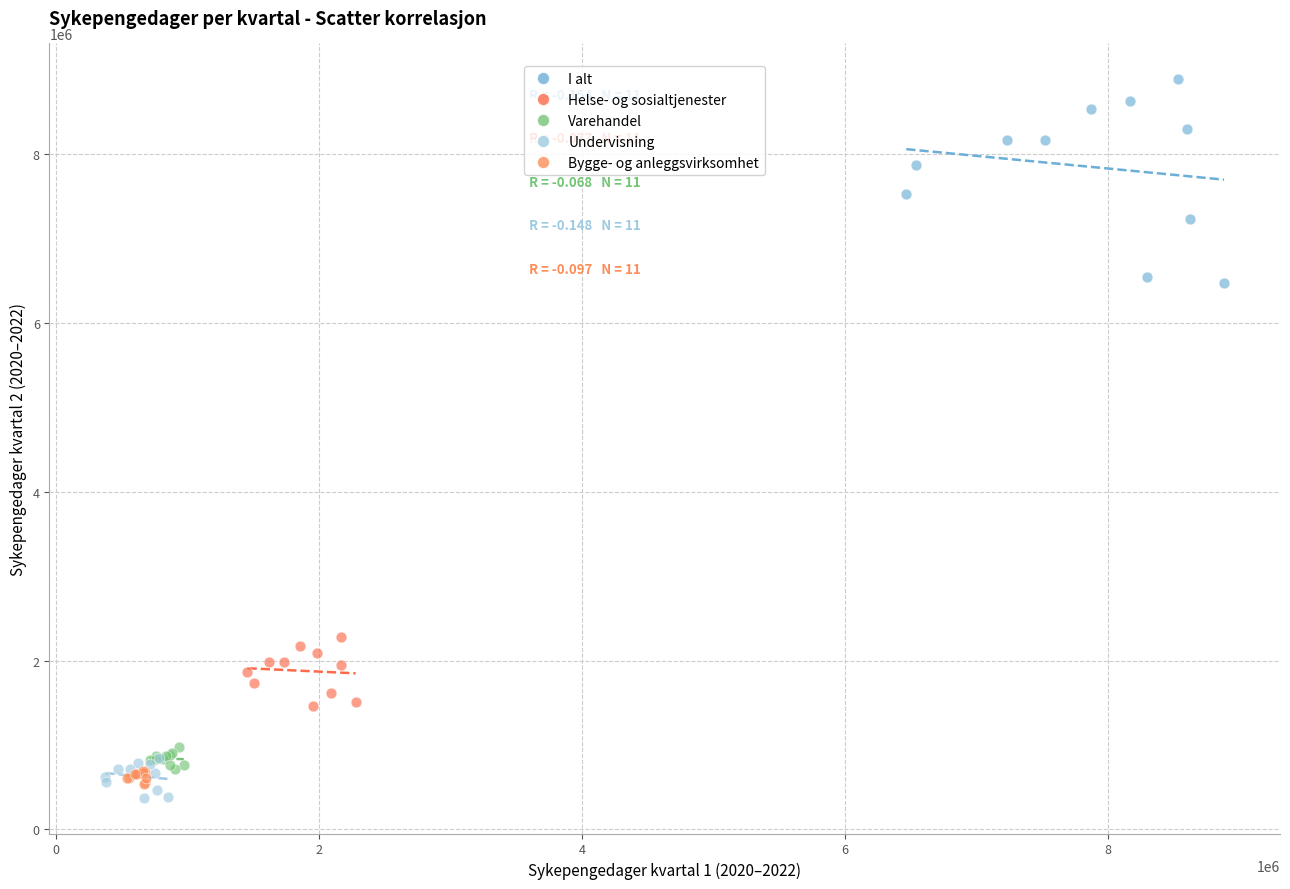

Which series reaches the maximum Y coordinate?

I alt